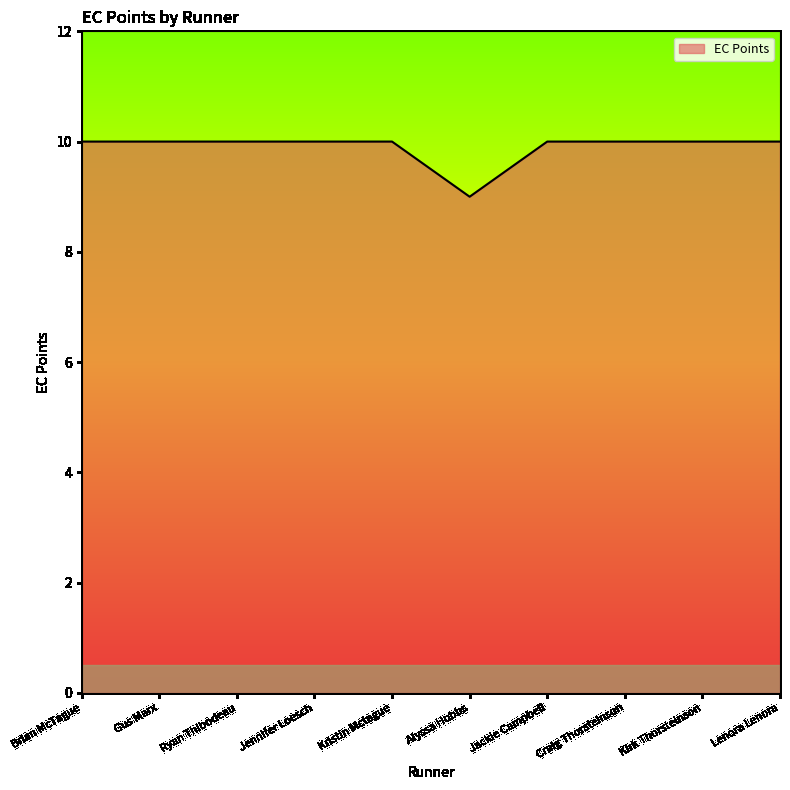

Does the chart display data point markers on the line(s)?

No